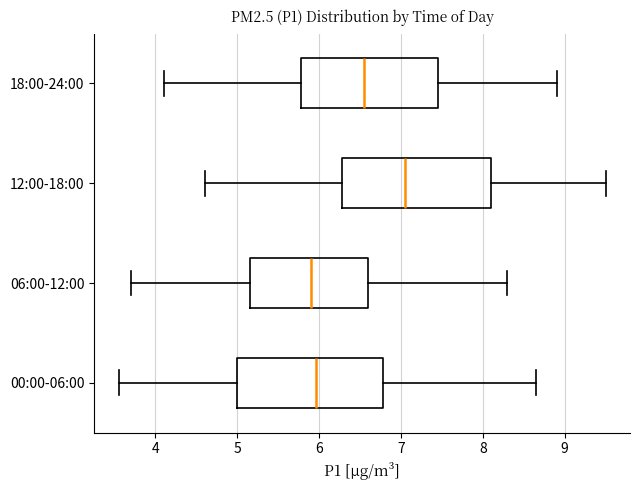

Where does the right whisker of the box for 06:00-12:00 end on the x-axis? The values are not printed on the chart, so give them approximately, as read against the axis.

8.3